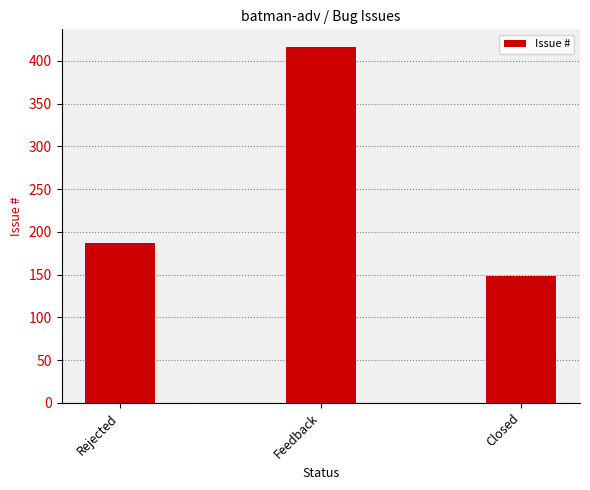

What position from the left is Feedback?

2